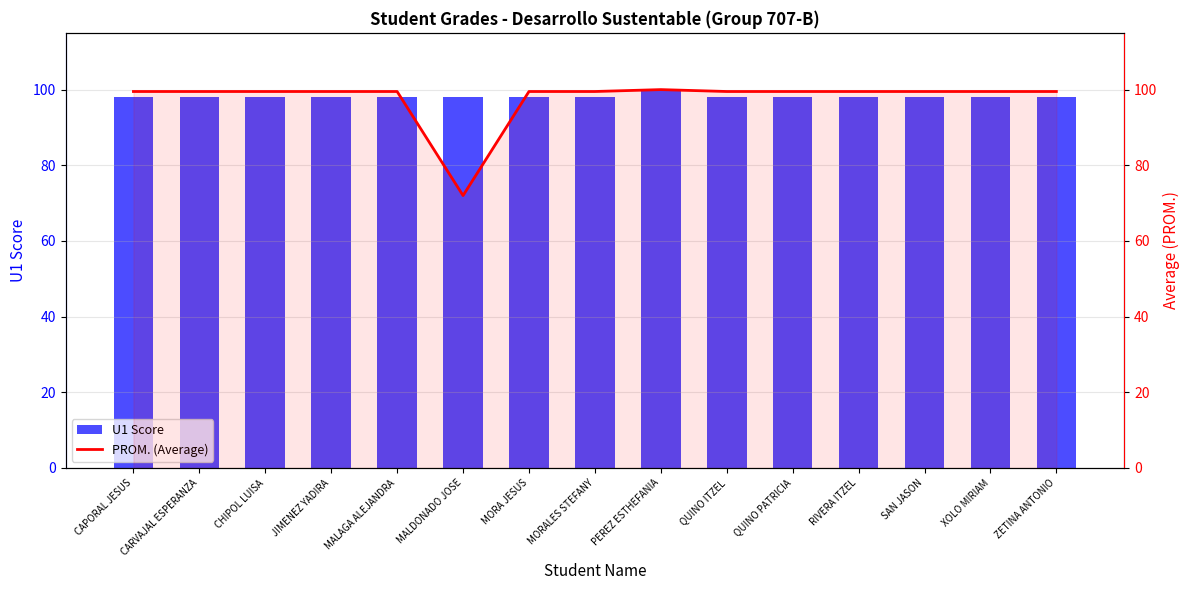

True or false: PROM. (Average) has a value of 99.5 at SAN JASON.

True